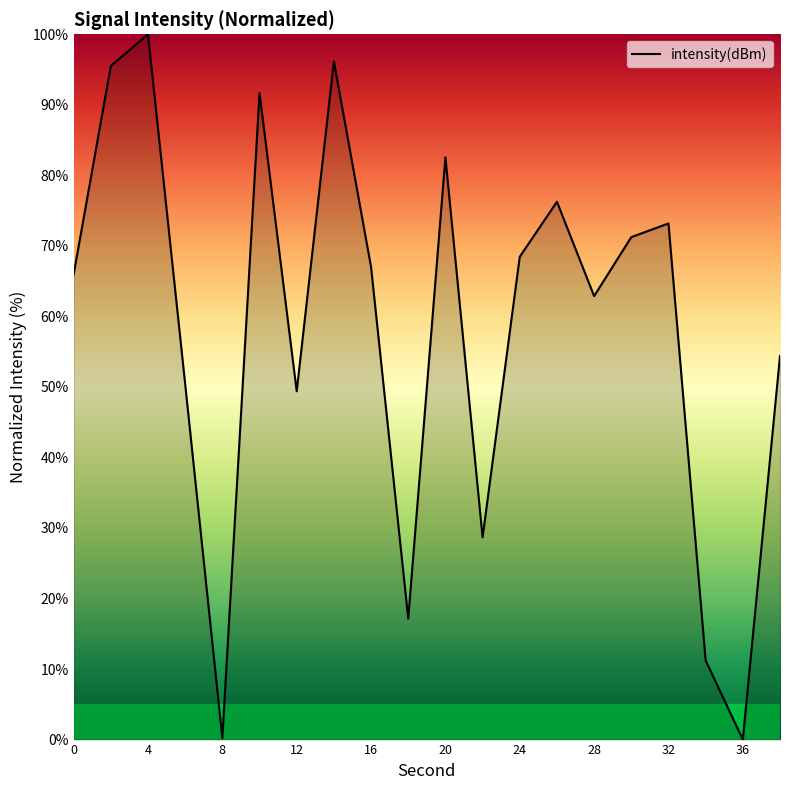

What is the difference between the maximum and minimum values?

100.0